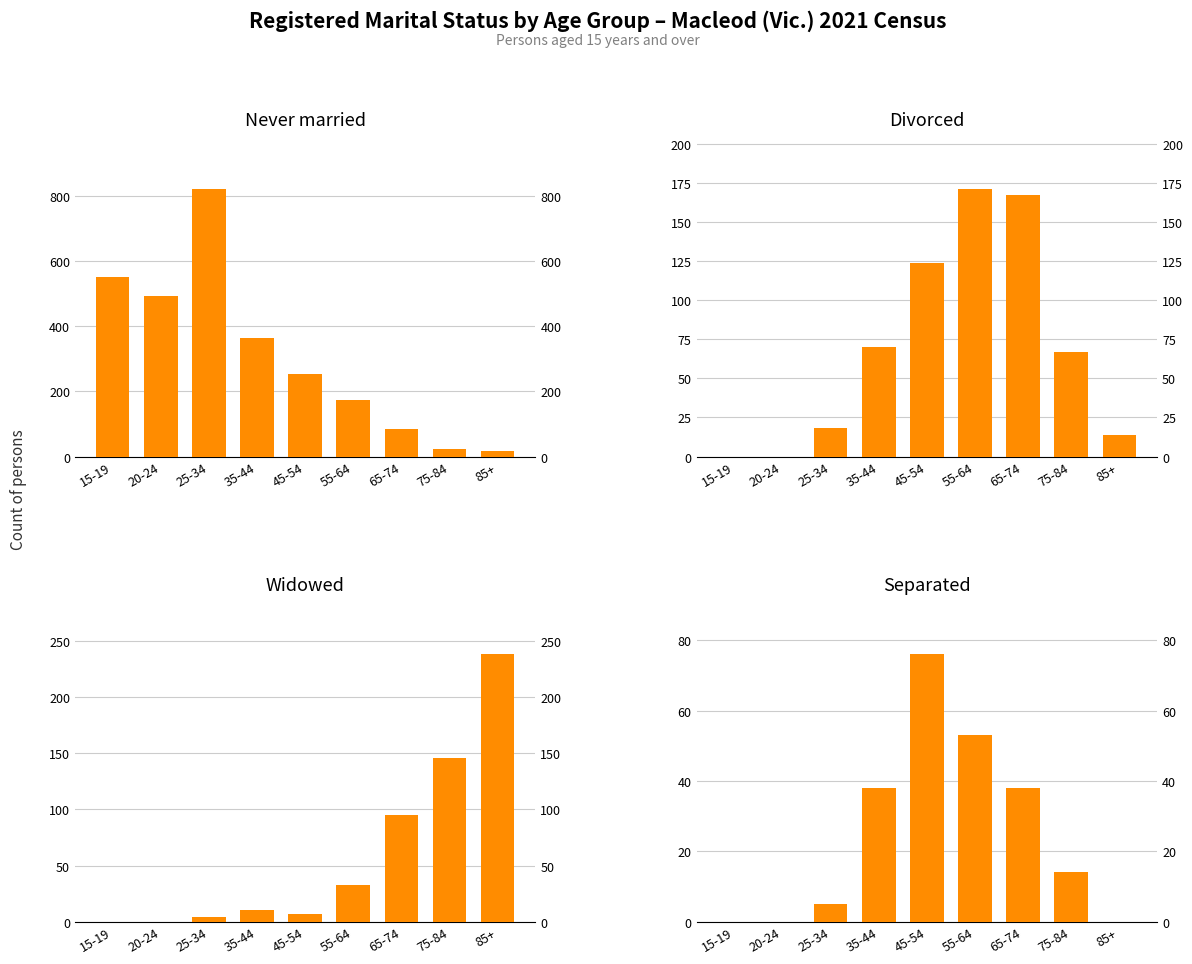

Reading left to right, extract all data points from this chart.

Never married: 15-19=550	20-24=493	25-34=821	35-44=364	45-54=254	55-64=174	65-74=86	75-84=24	85+=16
Divorced: 15-19=0	20-24=0	25-34=18	35-44=70	45-54=124	55-64=171	65-74=167	75-84=67	85+=14
Widowed: 15-19=0	20-24=0	25-34=4	35-44=10	45-54=7	55-64=33	65-74=95	75-84=146	85+=238
Separated: 15-19=0	20-24=0	25-34=5	35-44=38	45-54=76	55-64=53	65-74=38	75-84=14	85+=0